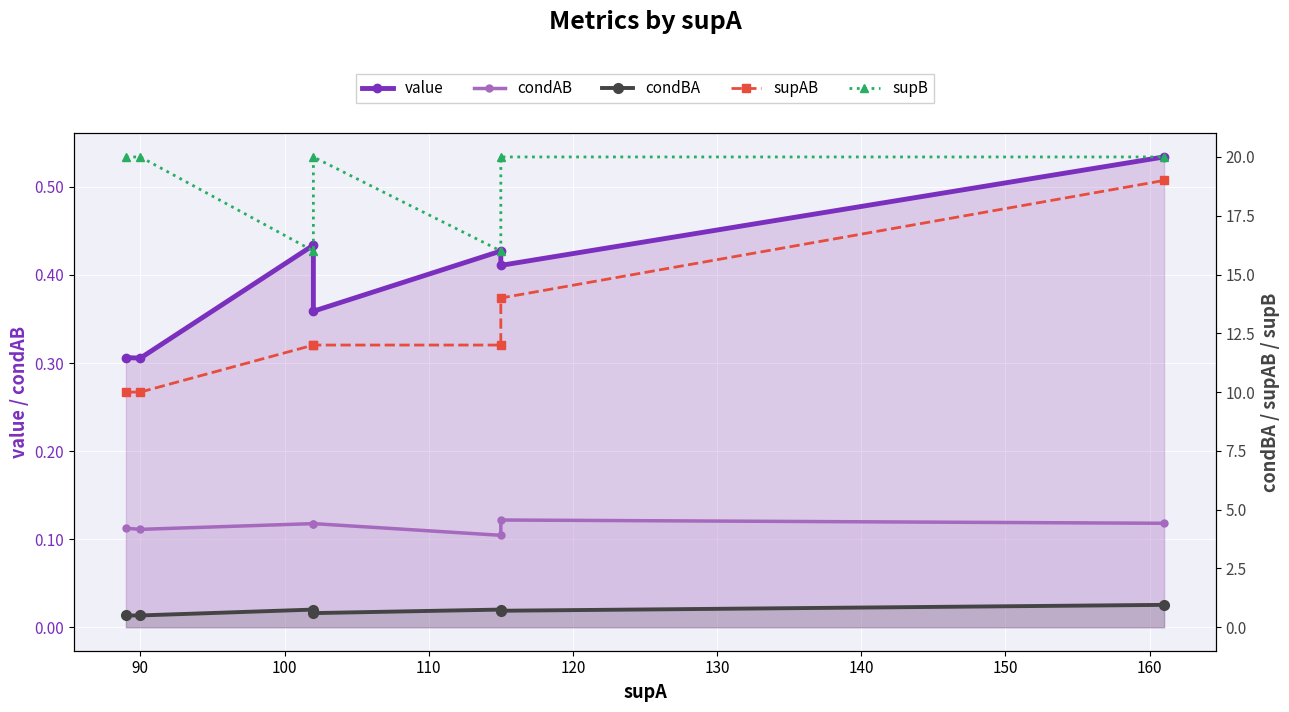

True or false: supAB and supB cross at least once.

False